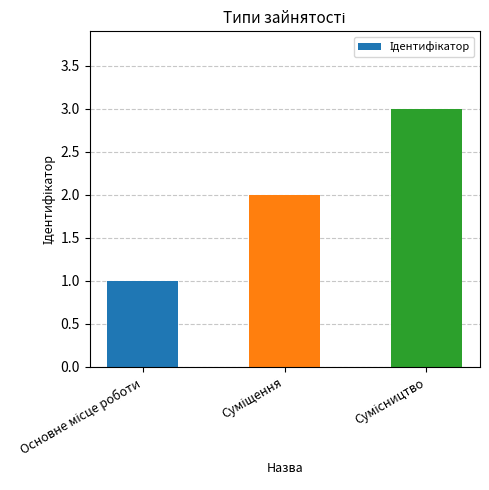

What is the maximum value shown in the chart?

3